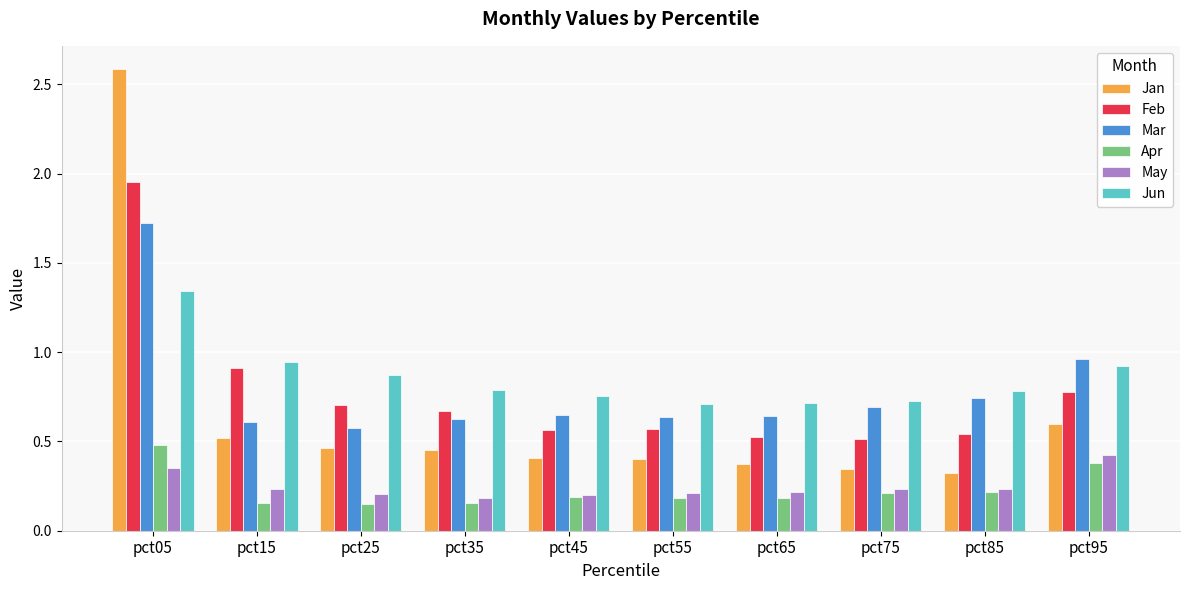

The value of Feb at pct95 is 0.8. True or false?

True